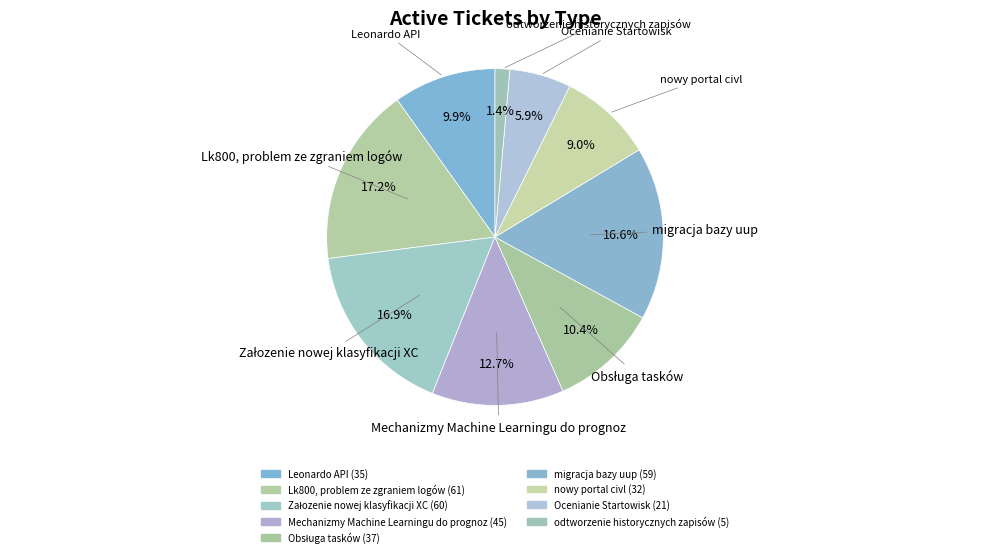

True or false: nowy portal civl accounts for 9% of the total.

True